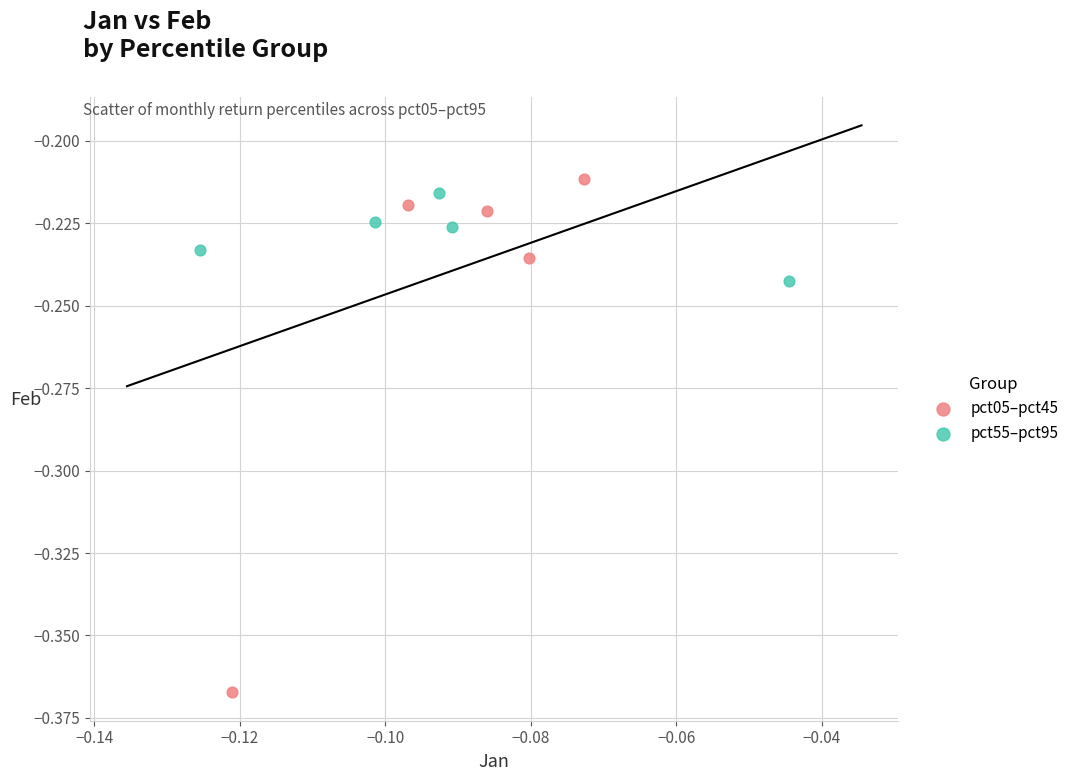

Which series reaches the maximum Y coordinate?

pct05–pct45